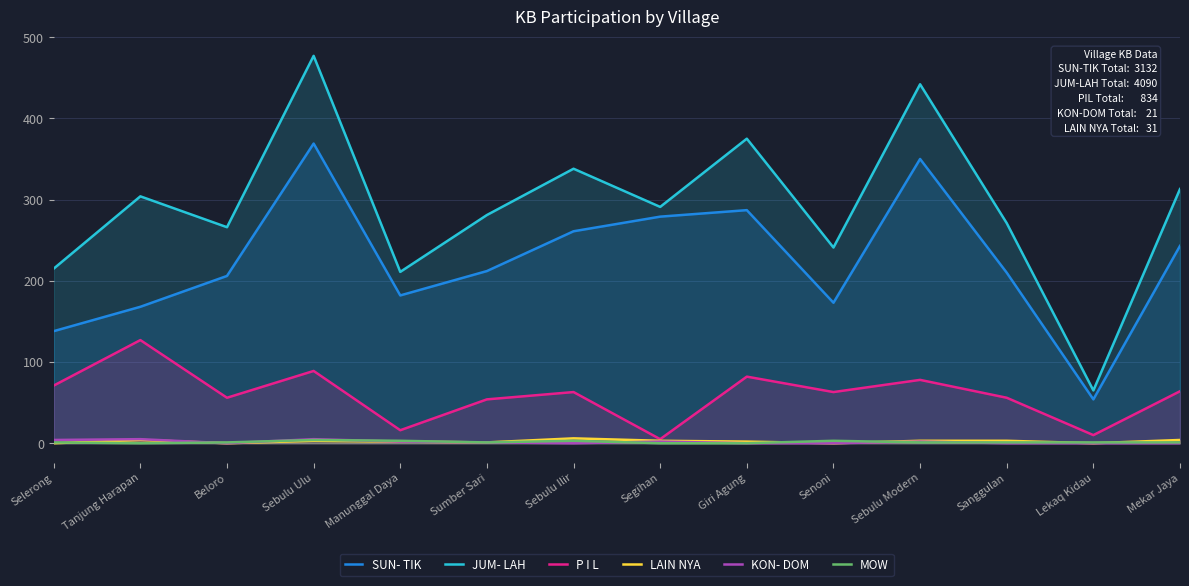

What is the spread (max minus min) of values at Sanggulan?

271